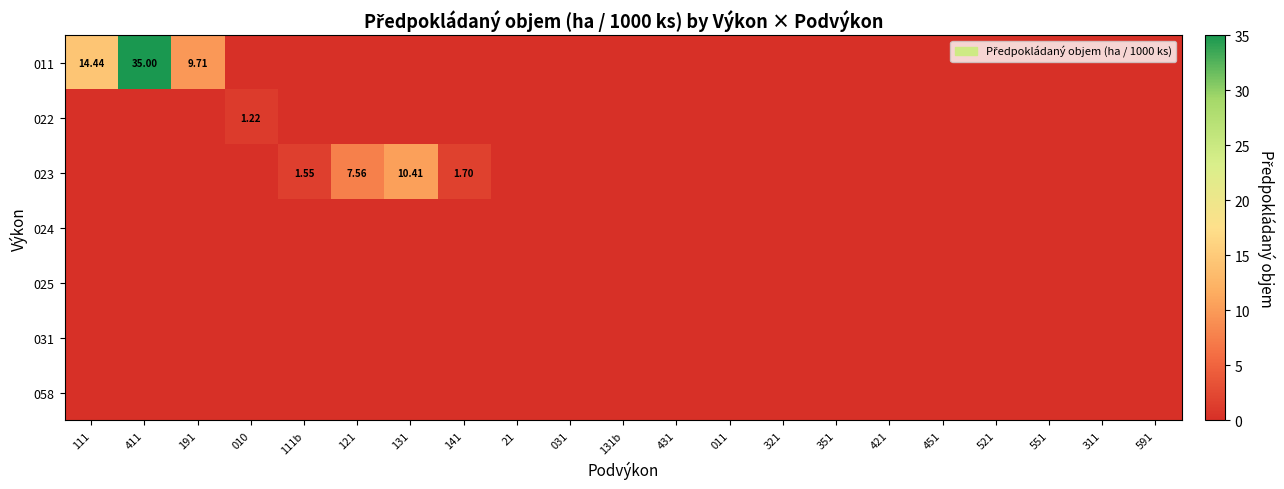

Between 431 and 311, which series saw the biggest shift?

011